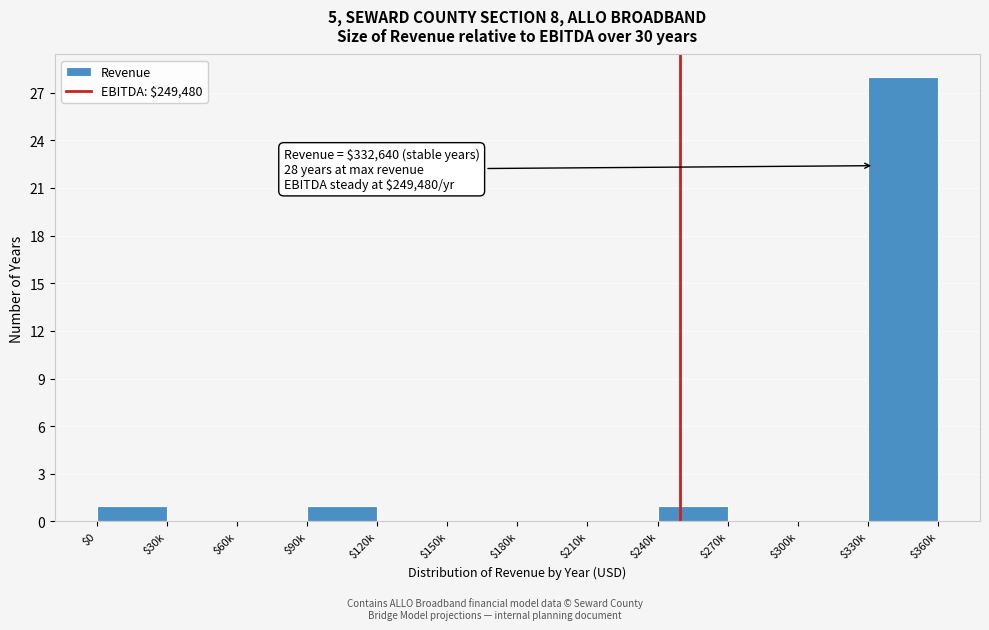

What is the maximum value shown in the chart?

28